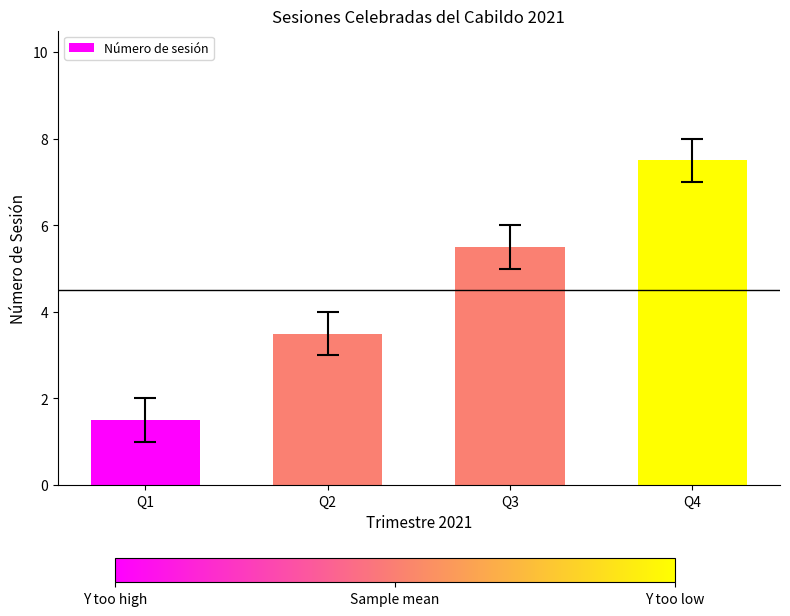

Approximately how many times larger is the value at Q4 compared to Q1?

5.0